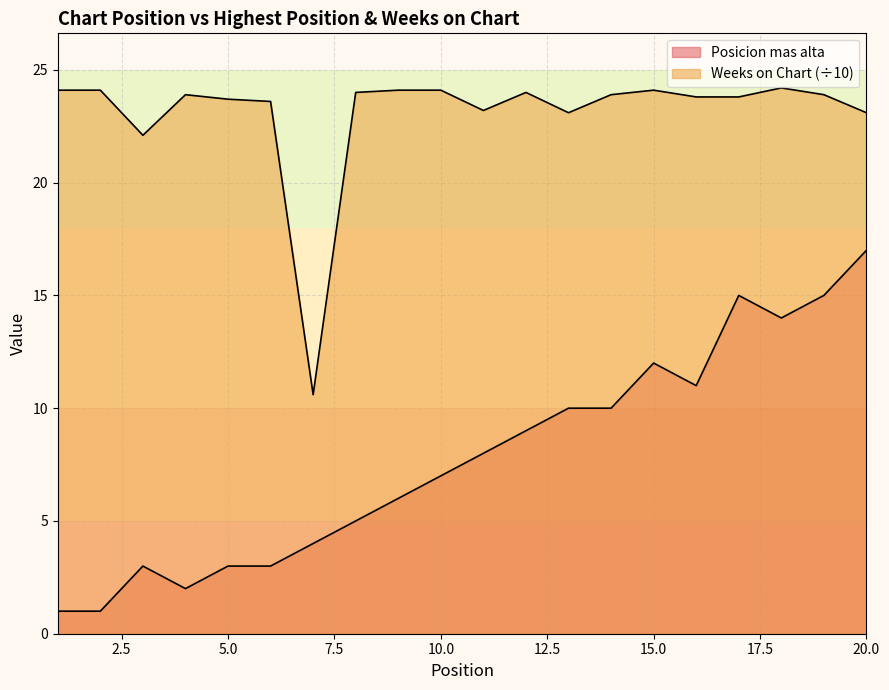

True or false: Weeks on Chart and Posicion mas alta intersect in this chart.

False